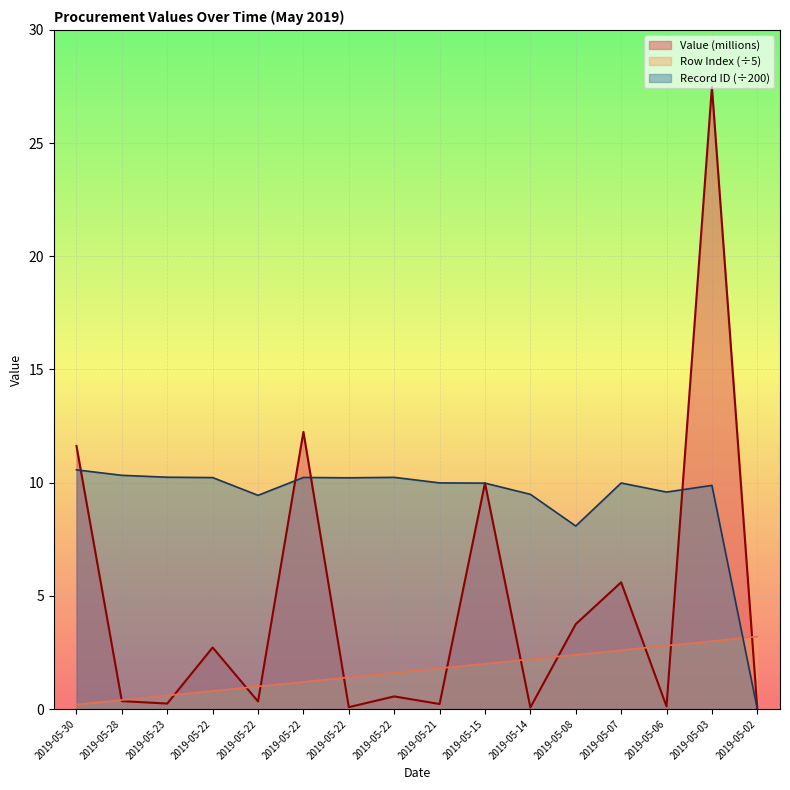

Rank the series by their average value, from highest to lowest.

Record ID (÷200), Value (millions), Row Index (÷5)